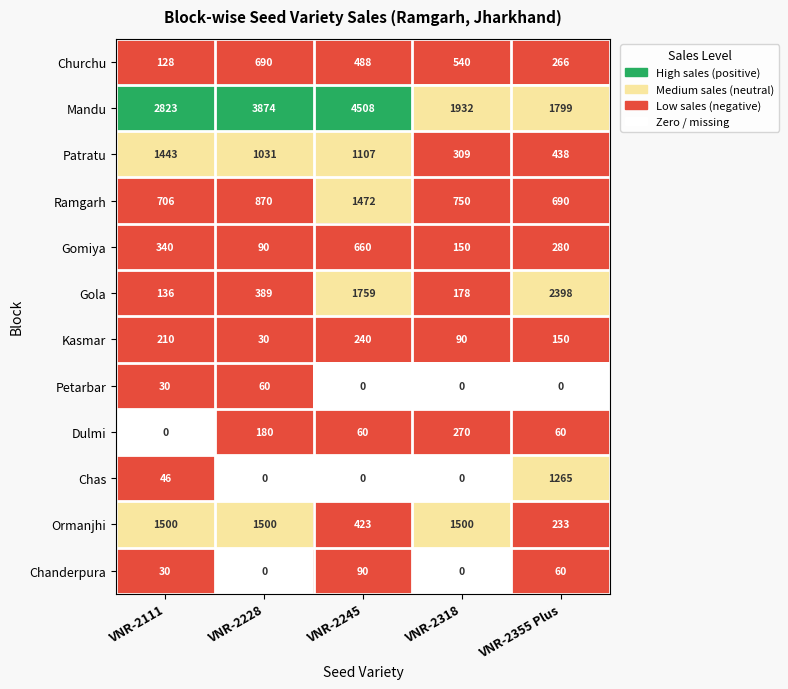

What value does the Churchu series have at VNR-2111, to the nearest 50?

150